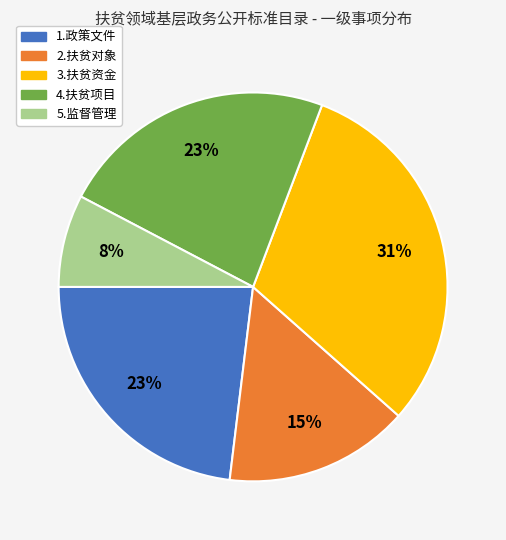

Count the number of slices in the pie.

5